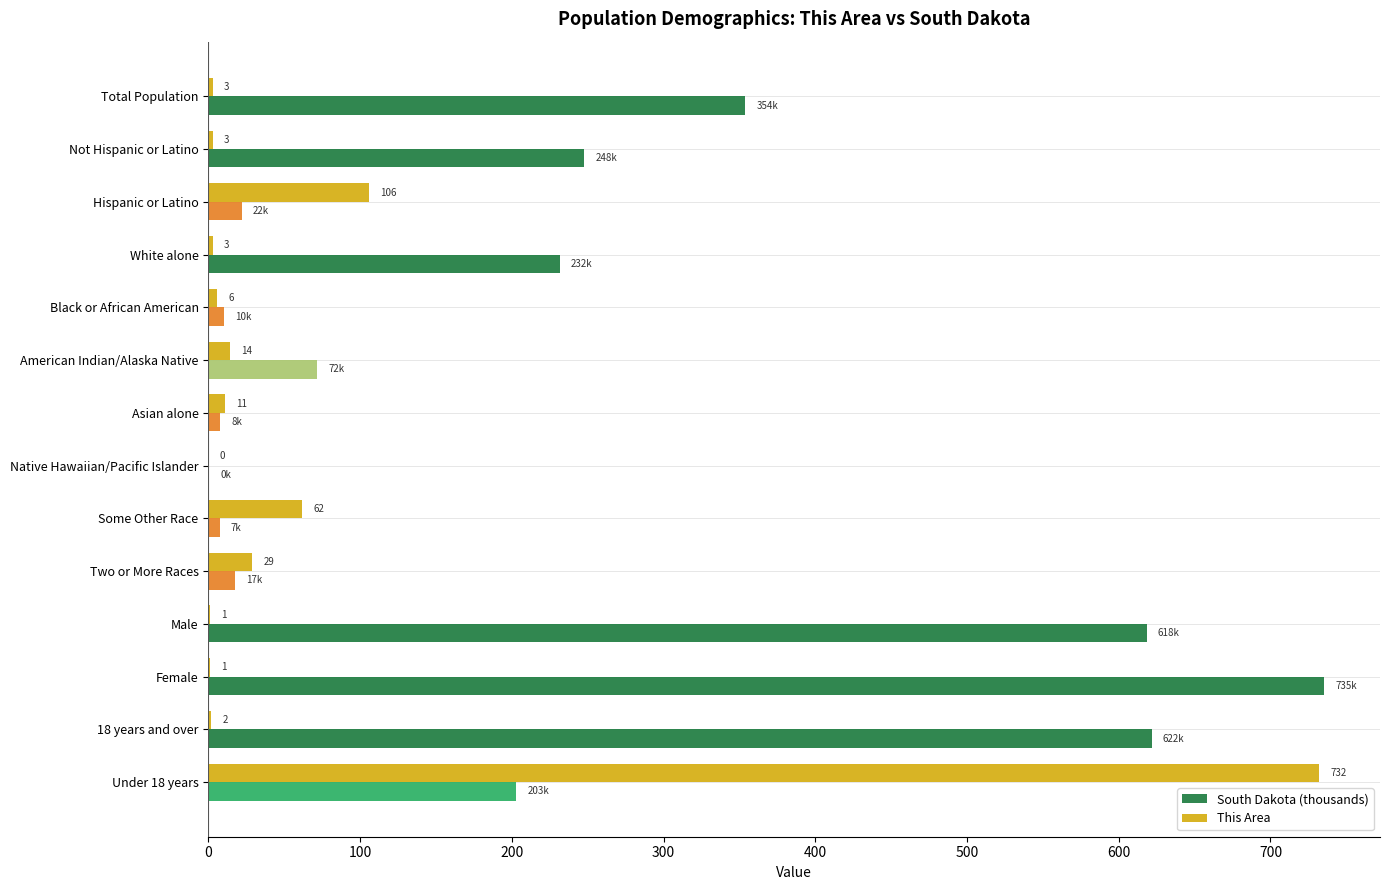

The value of South Dakota (thousands) at Male is 291.0. True or false?

False